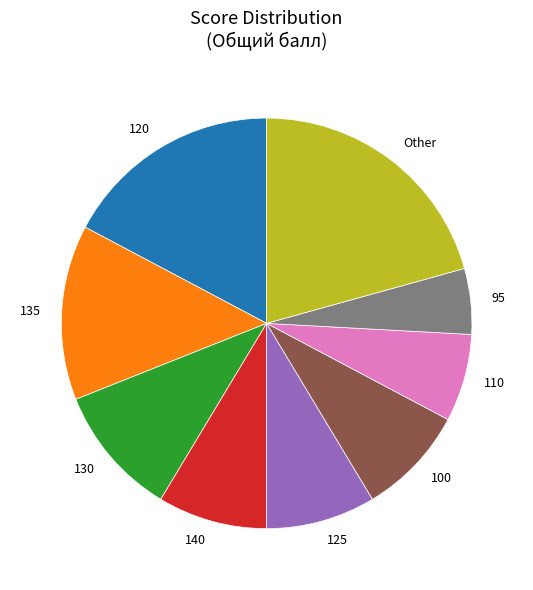

Which has a higher value, 110 or 125?

125